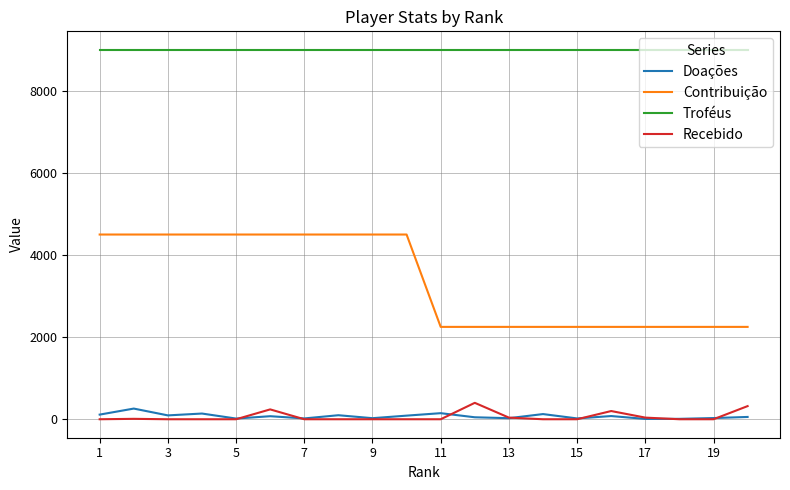

Which series has the largest range (max minus min)?

Contribuição